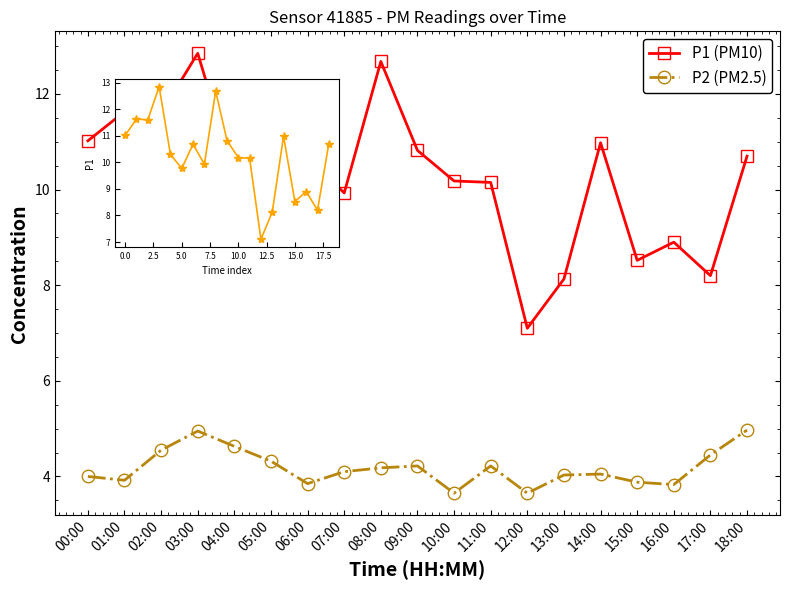

Count the number of categories in the chart.

19